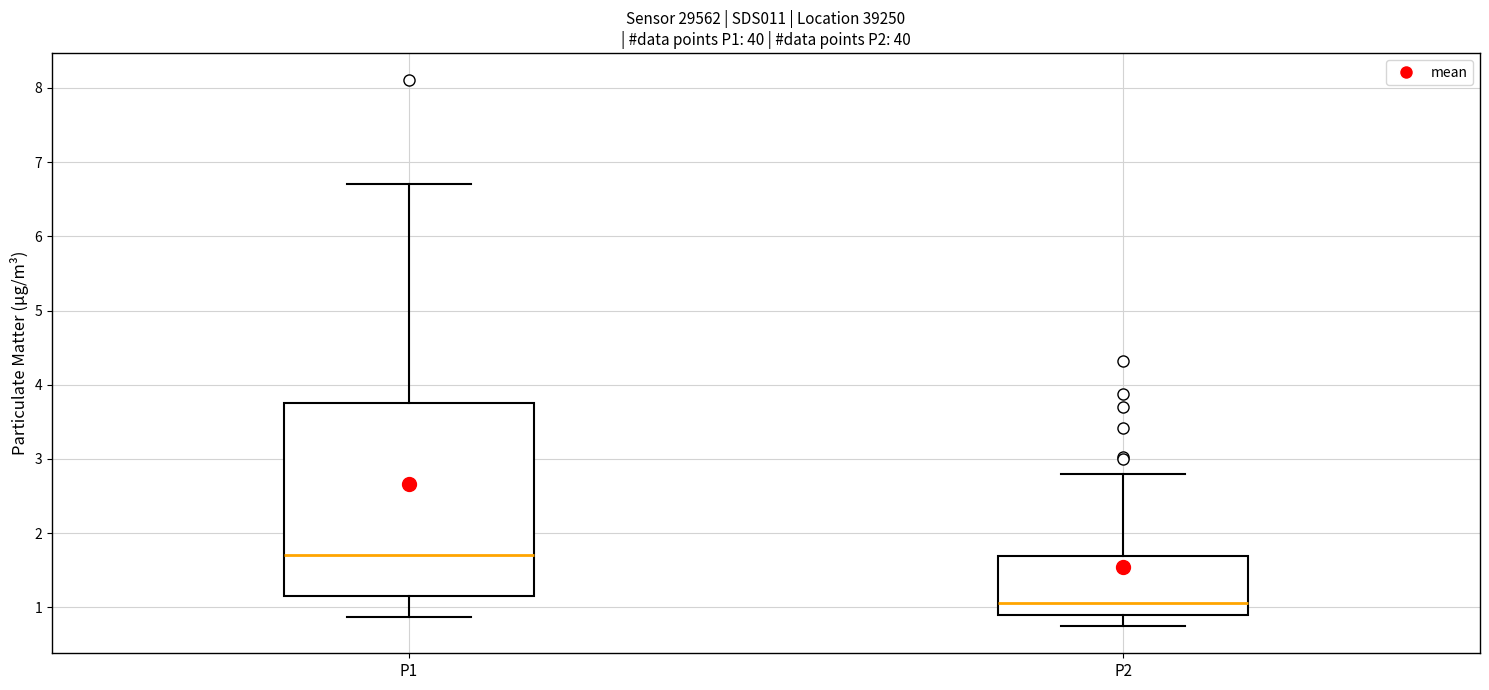

Reading left to right, read every box against the y-axis: the position of its median line, the range the box covers, and the ends of its whiskers. The values are not printed on the chart, so give them approximately, as read against the axis.

P1: median 1.7, box 1.2 to 3.8, whiskers 0.9 to 6.7
P2: median 1.1, box 0.9 to 1.7, whiskers 0.8 to 2.8